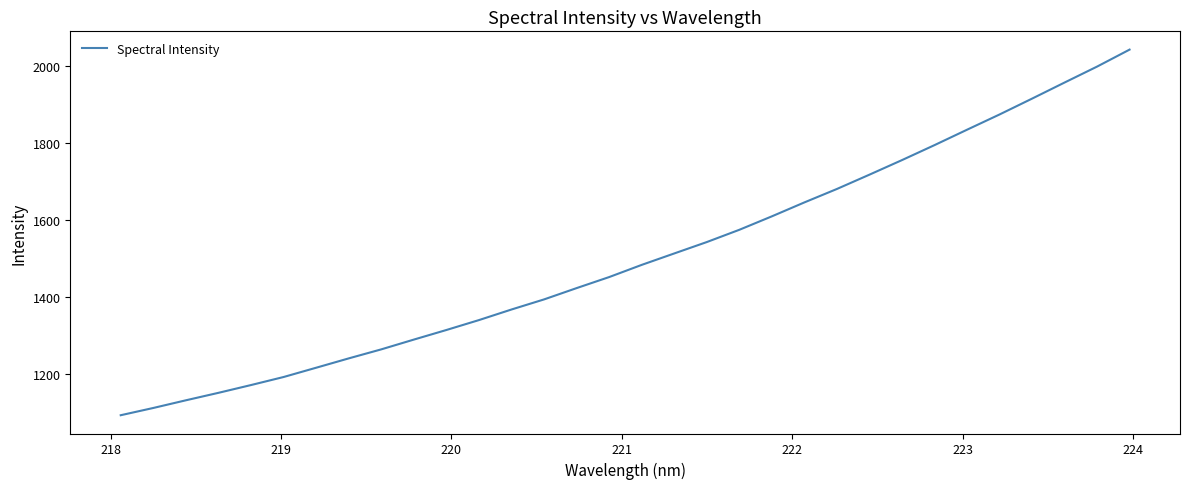

What is the difference between the maximum and minimum values?

951.0